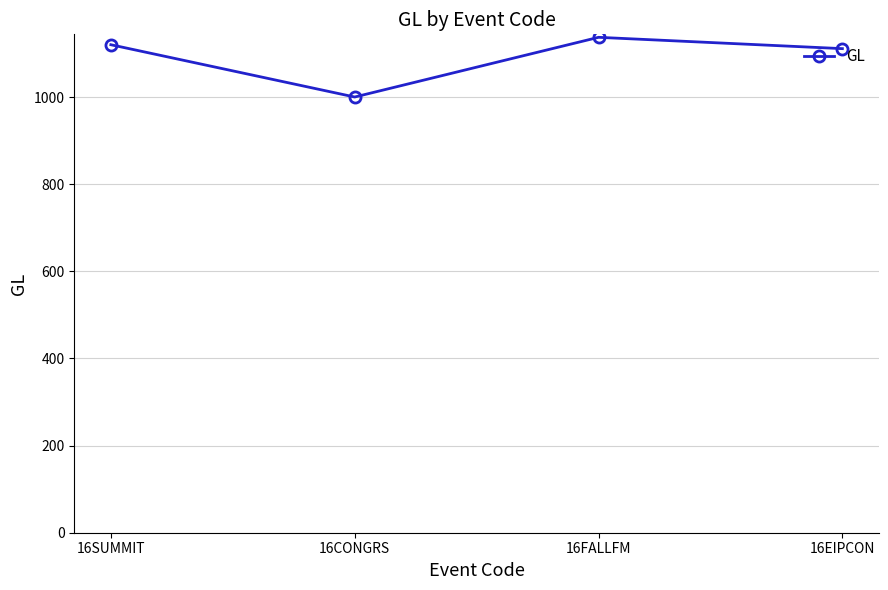

What is the label of the 3rd point from the right?

16CONGRS